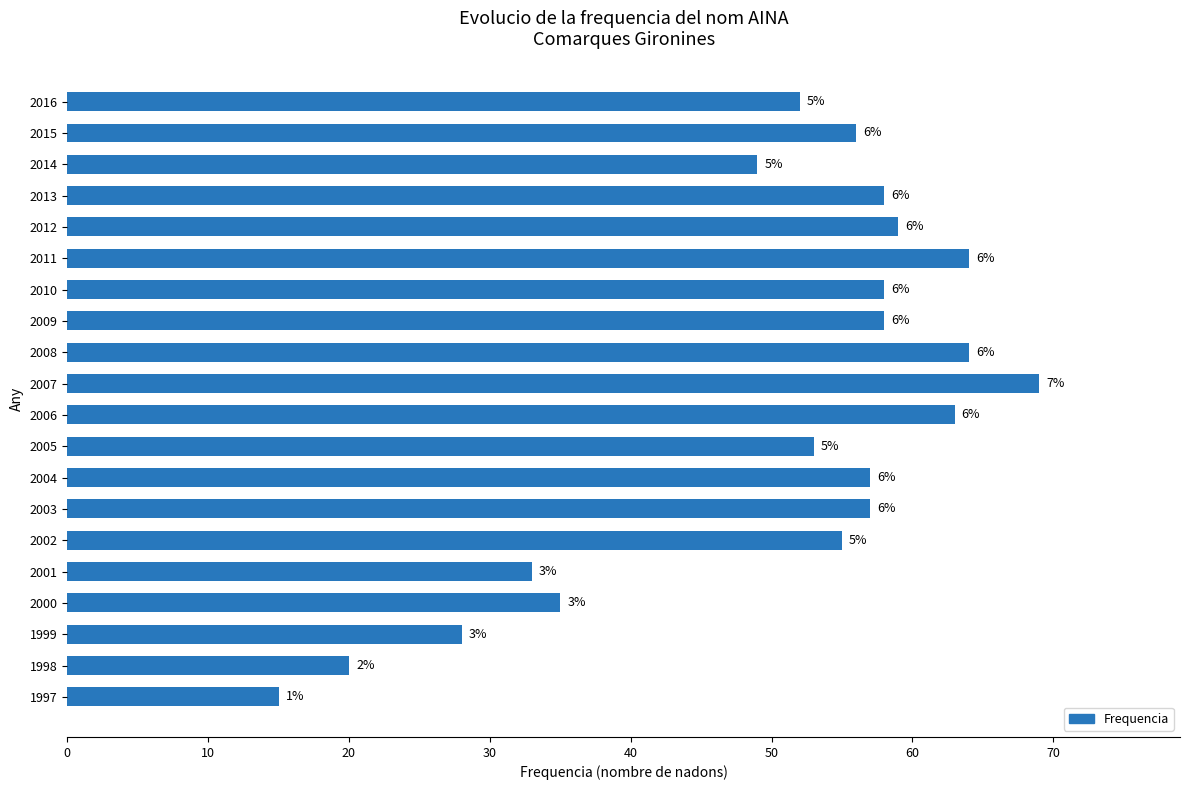

Does the chart contain any negative values?

No